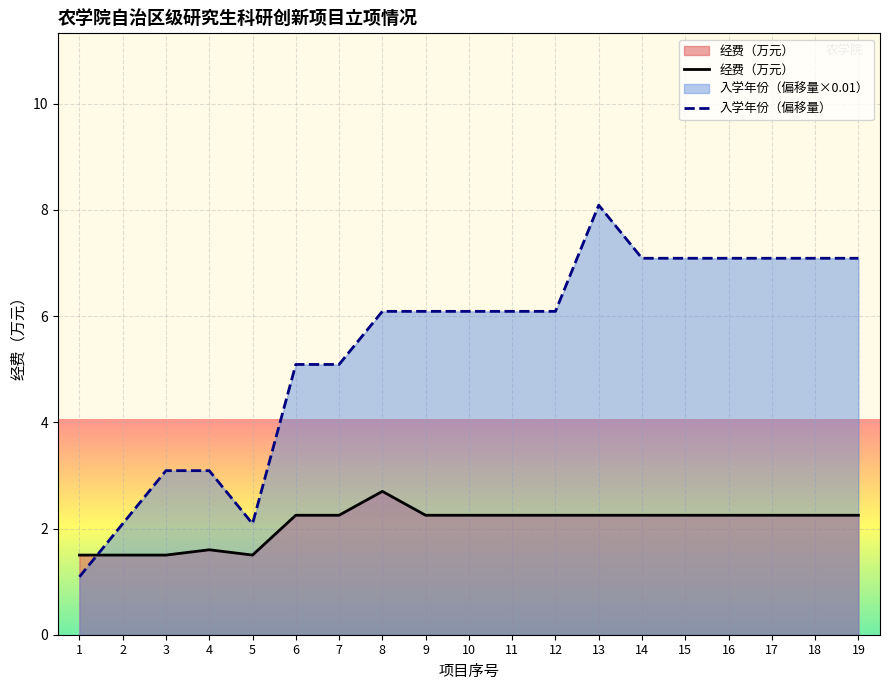

What is the minimum value shown in the chart?

1.1